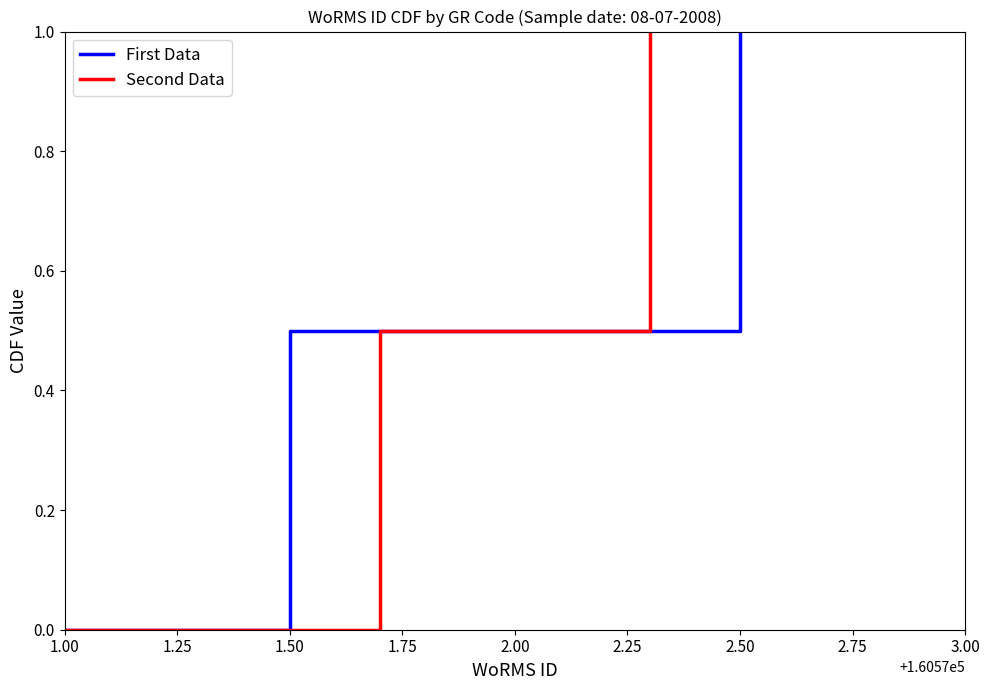

Rank the categories by First Data value from highest to lowest.

1.50, 1.25, 1.00